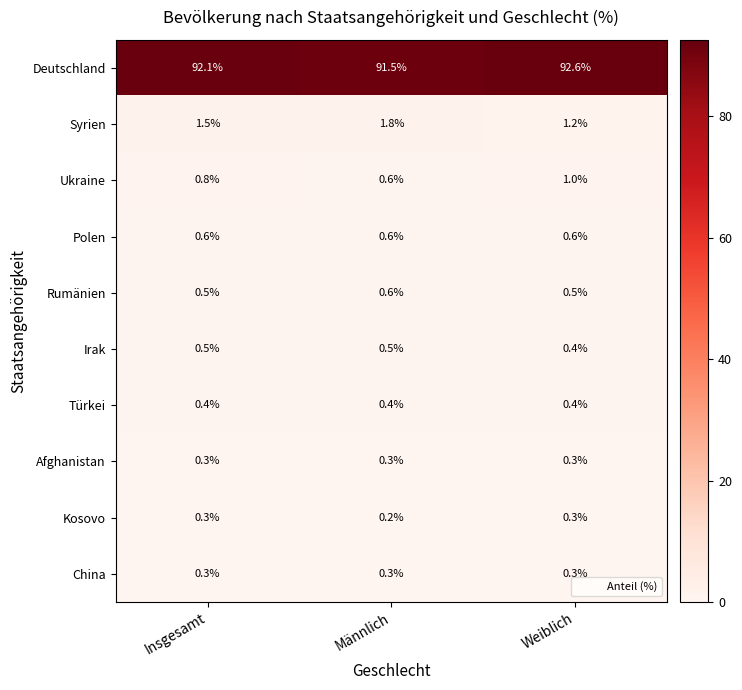

The Türkei series shows 0.4 at Insgesamt. True or false?

True